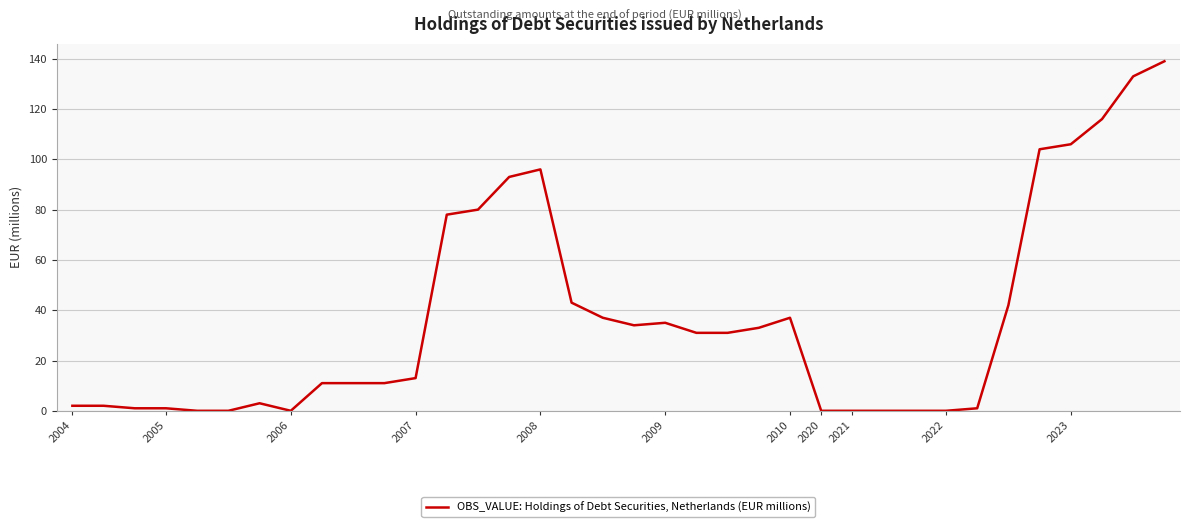

True or false: there are more than 0 points higher than both neighbors.

True